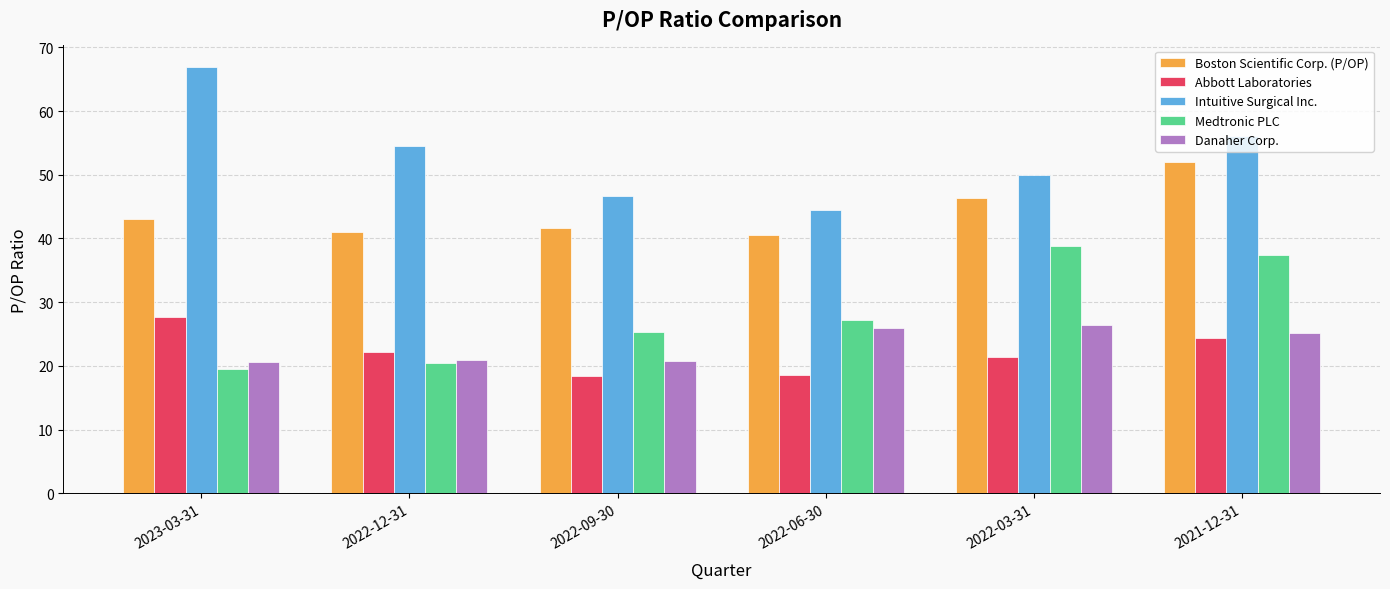

What is the maximum value for Abbott Laboratories?

27.7